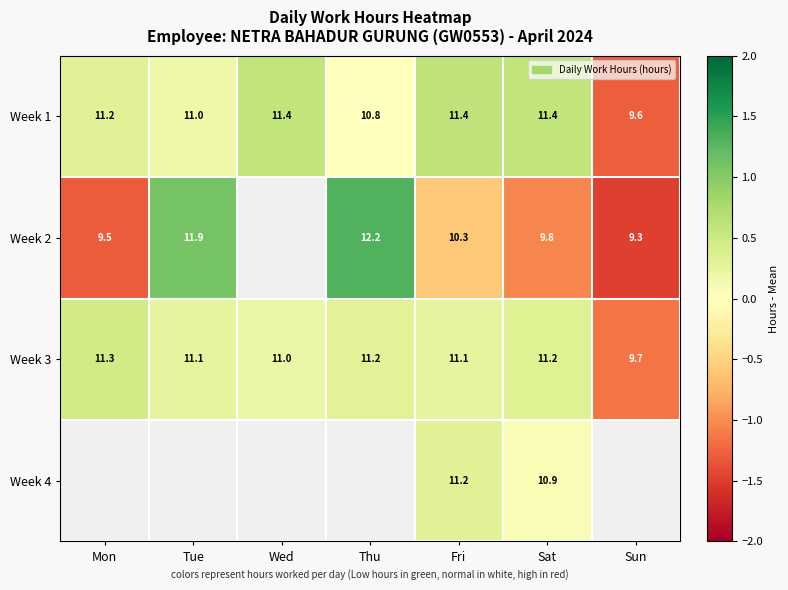

At which label does Week 3 first exceed 11?

Mon